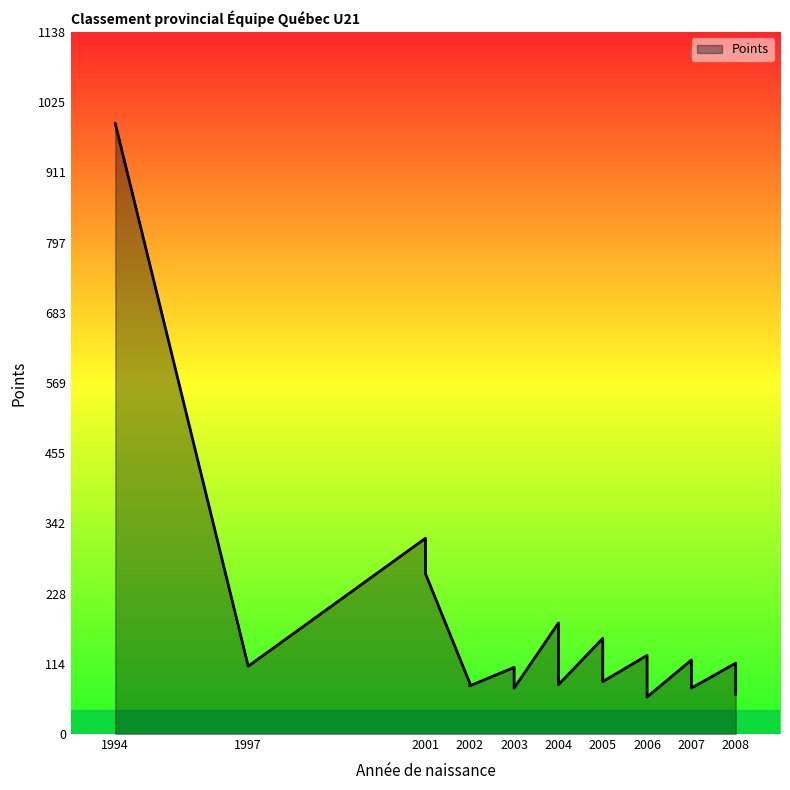

How many lines are shown in the chart?

1